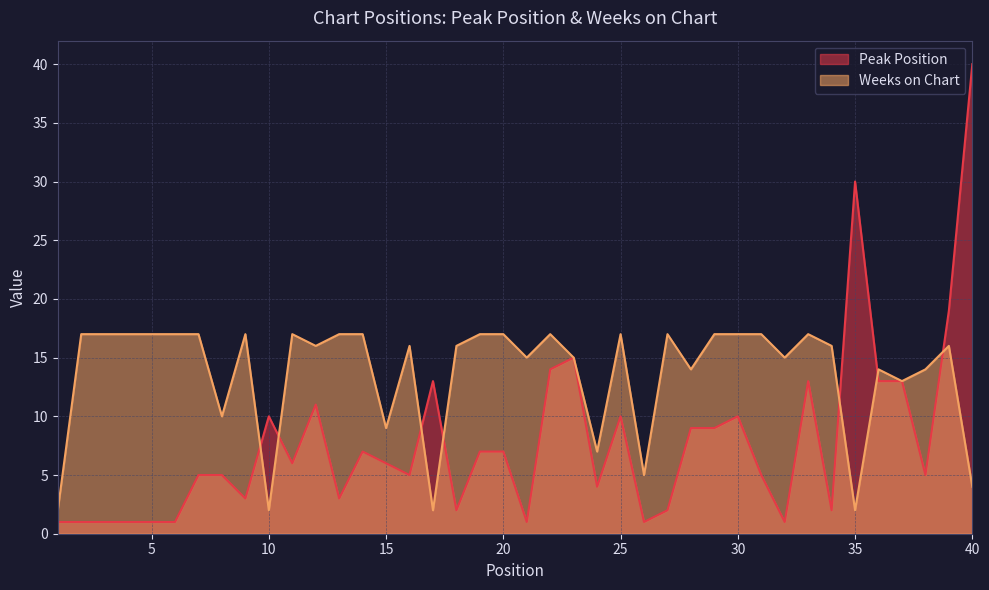

True or false: Weeks on Chart has more than 1 points higher than both neighbors.

True